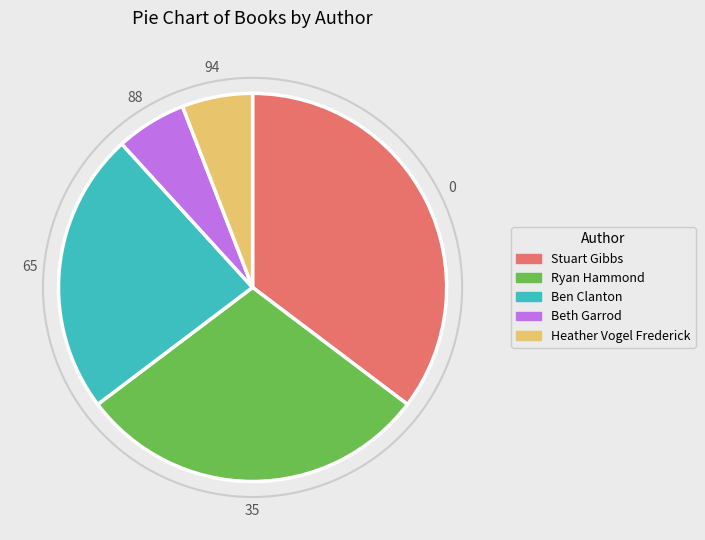

What is the ratio of the value at Ben Clanton to the value at Ryan Hammond?

0.8